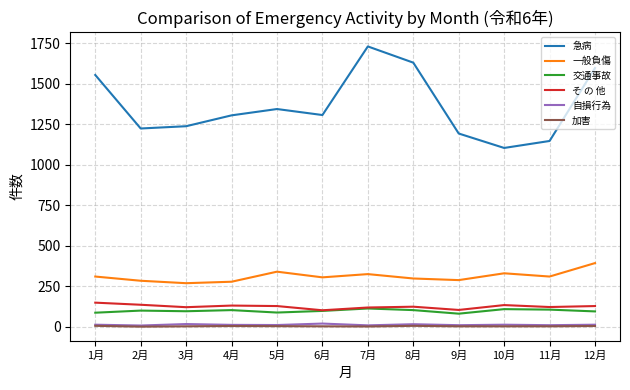

Is it true that 自損行為 equals 10 at 7月?

True